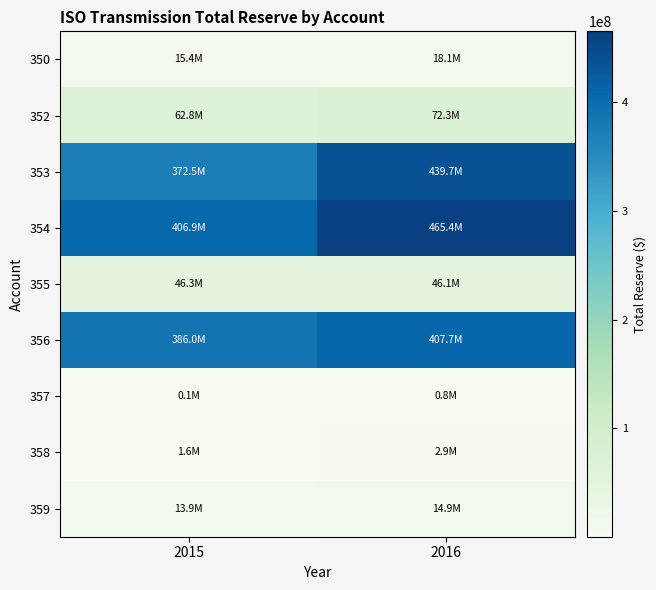

What is the difference between the highest and lowest values at 2015?

406731889.6